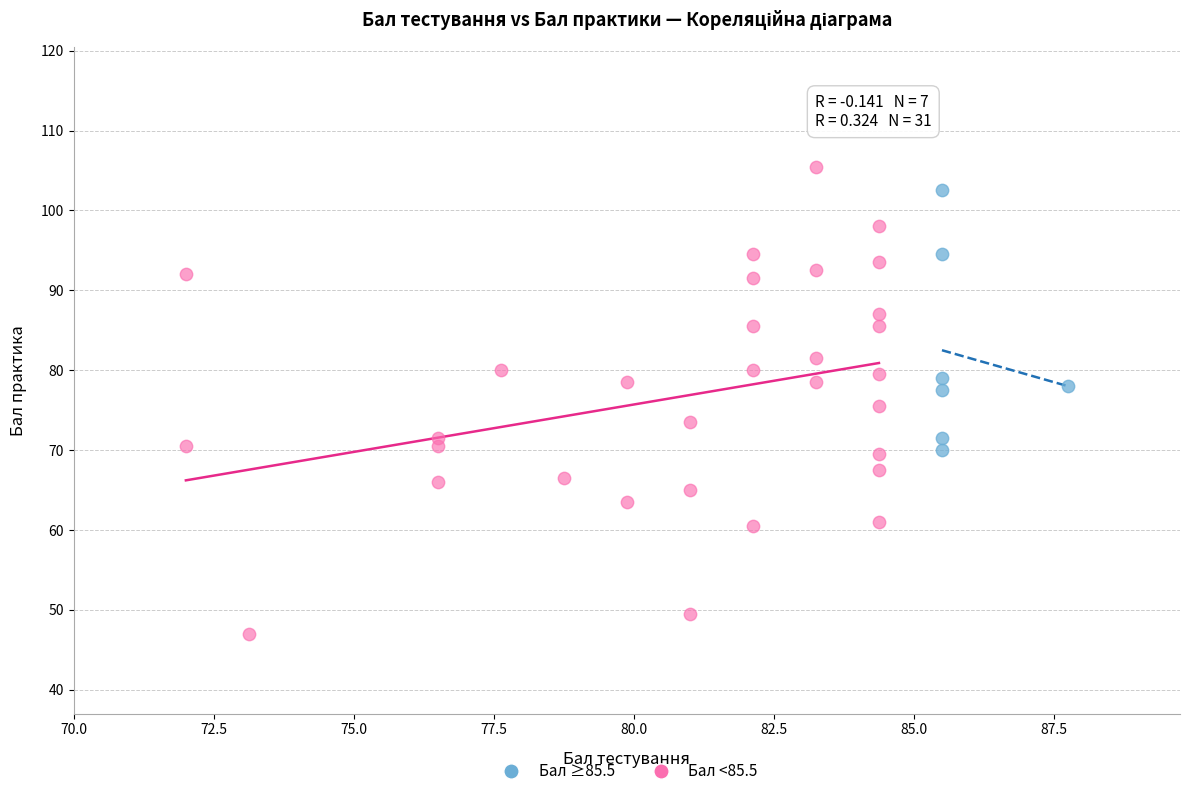

Which series contains the highest Y value?

Бал <85.5